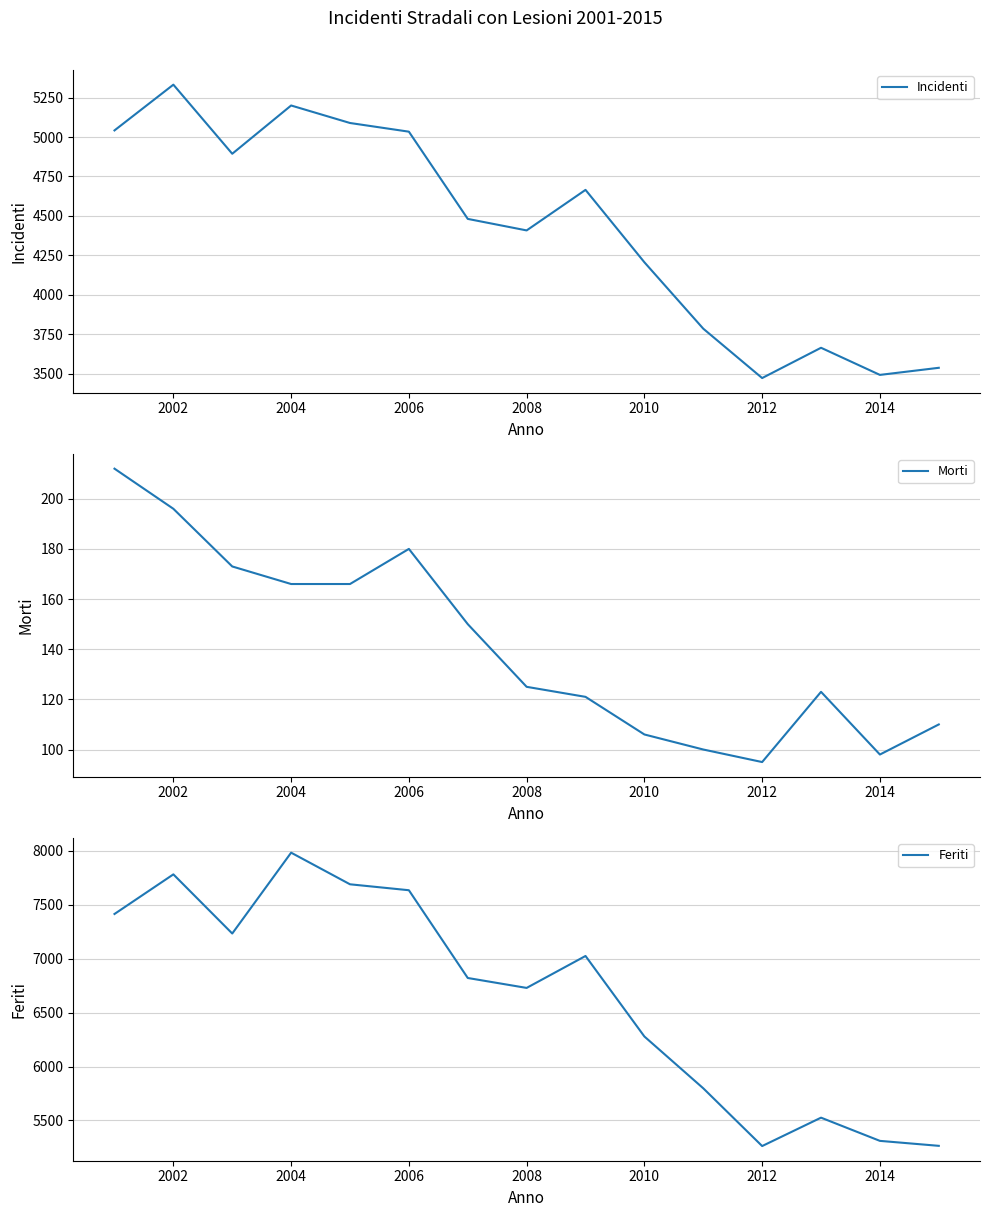

The value of Incidenti at 2014 is 2133. True or false?

False